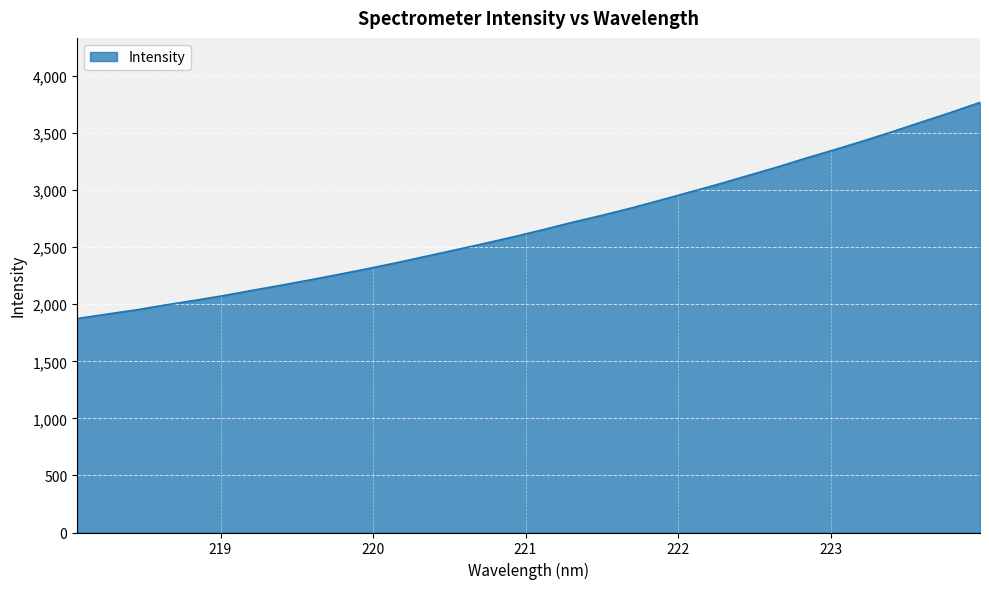

What is the difference between the maximum and minimum values?

1894.0